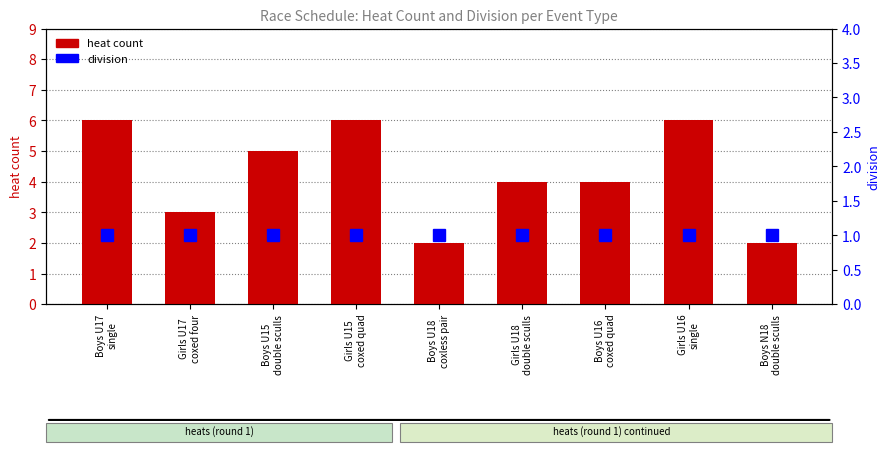

What is the difference between the second highest and second lowest values in the heat count series?

4